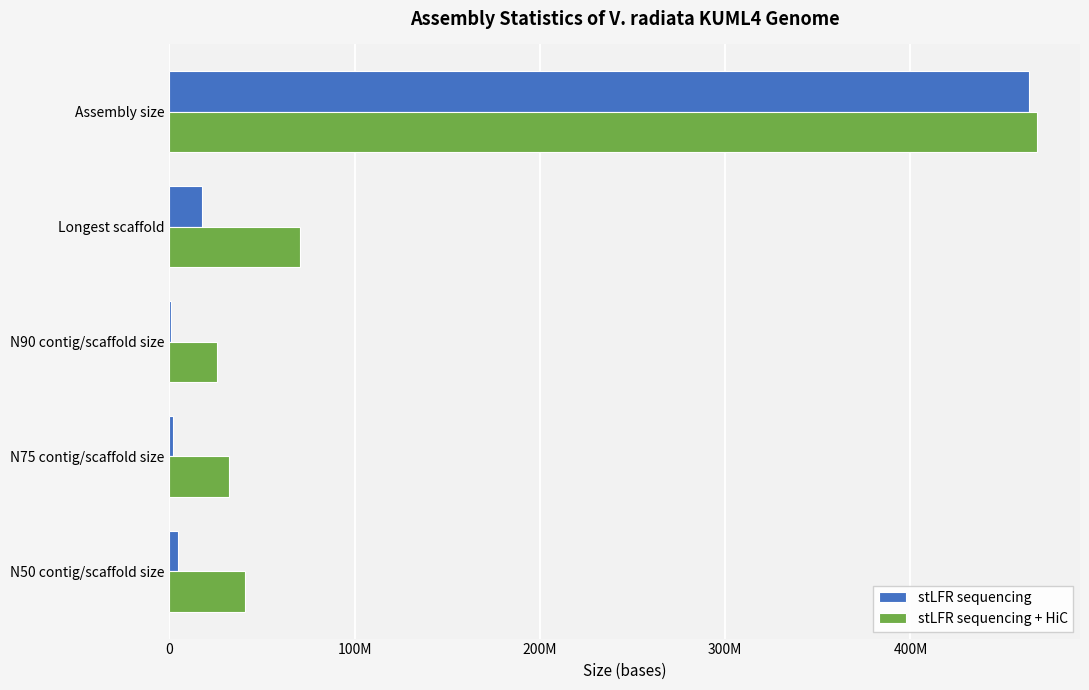

At how many categories does at least one series exceed 137098586?

1